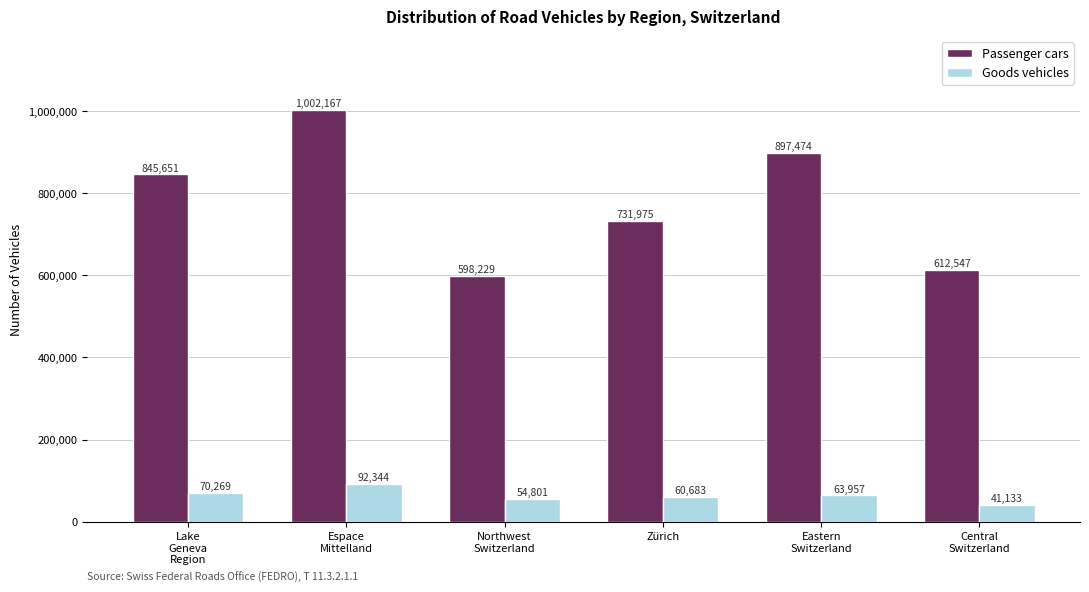

How many distinct data groups are displayed?

2